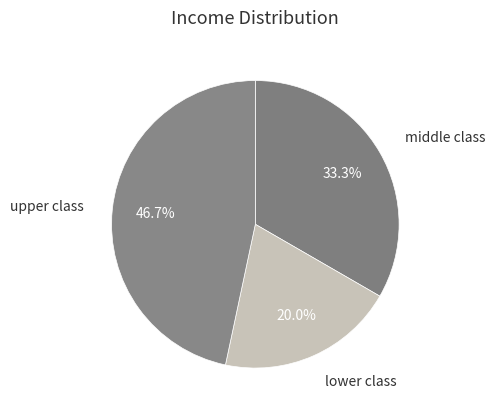

What is the total percentage of upper class and lower class?

66.7%